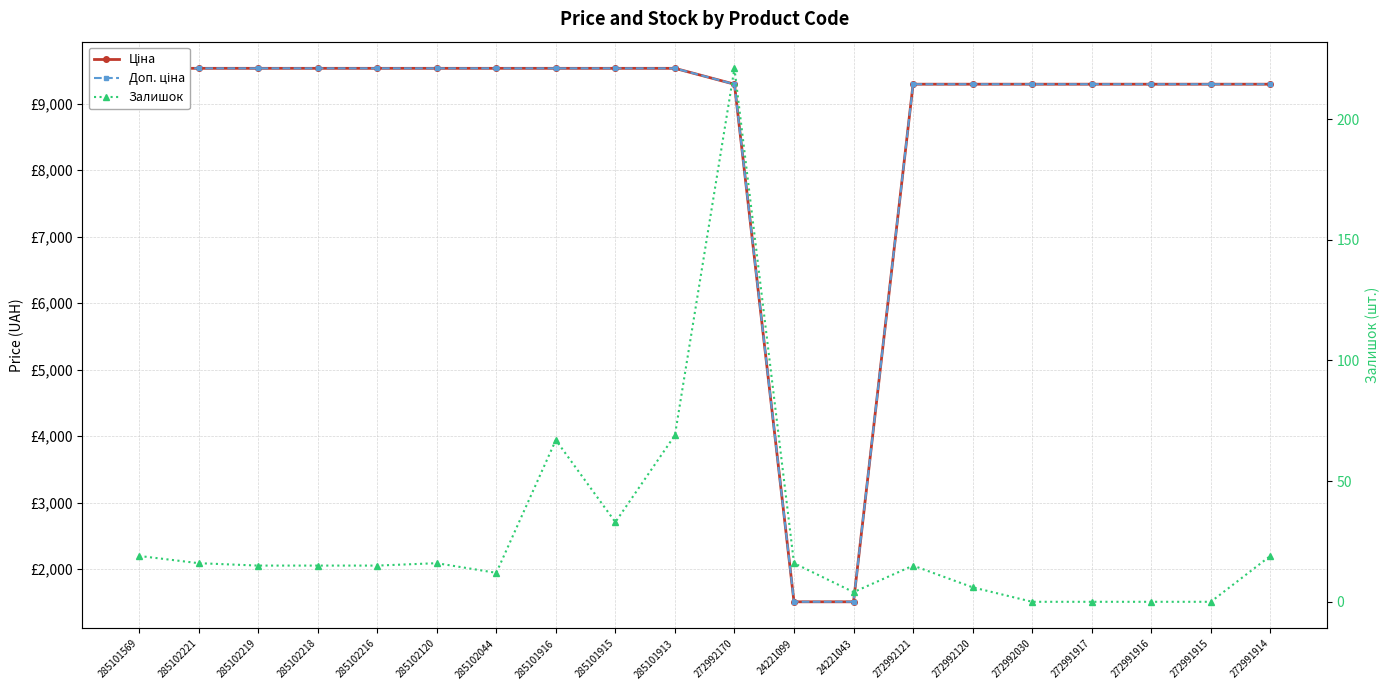

How many categories are shown in the chart?

20